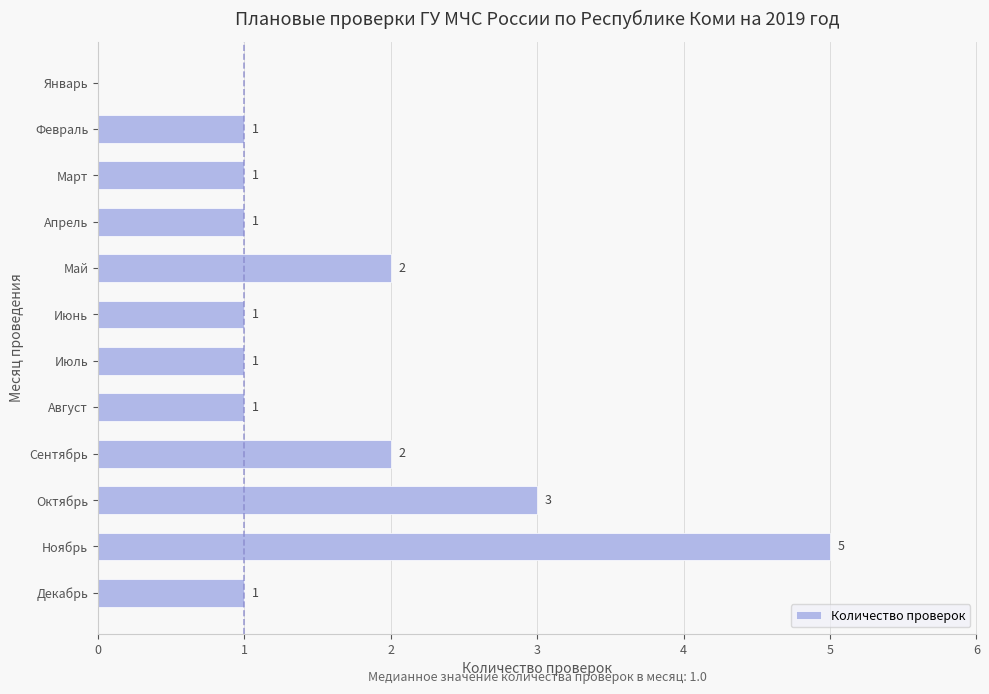

Approximately how many times larger is the value at Декабрь compared to Март?

1.0